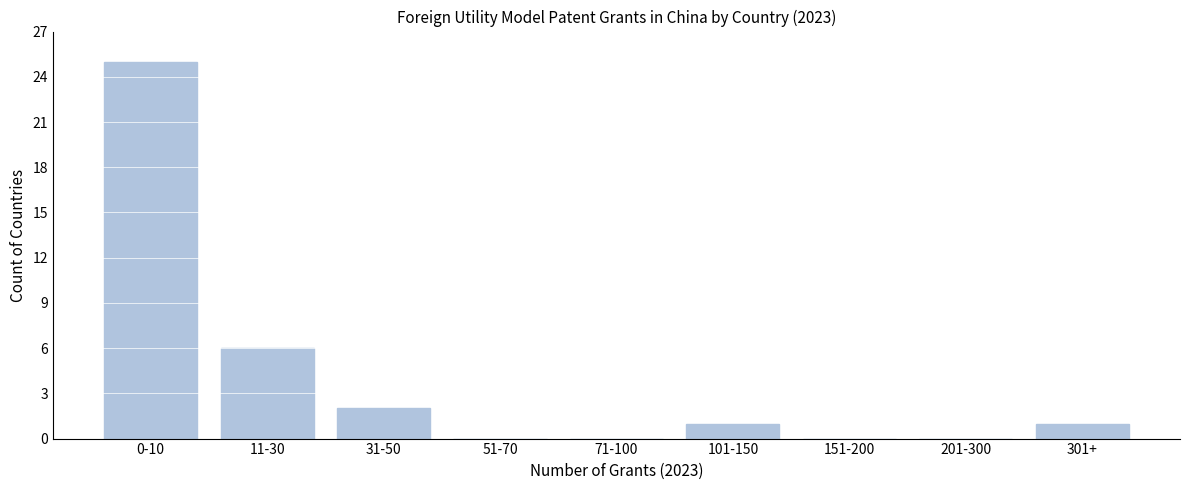

Reading left to right, transcribe all the data shown in this chart.

0-10=25	11-30=6	31-50=2	51-70=0	71-100=0	101-150=1	151-200=0	201-300=0	301+=1